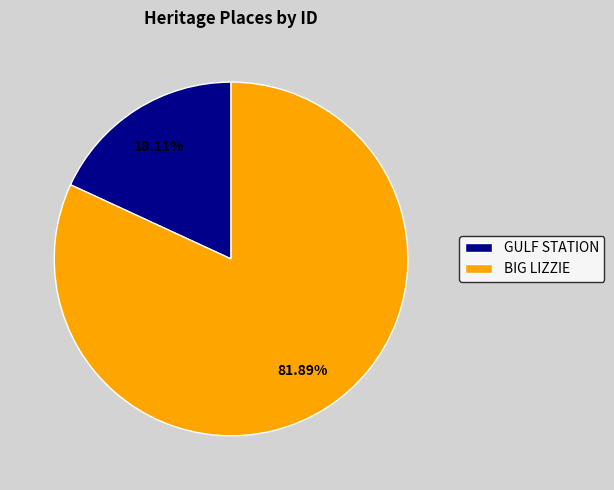

What percentage do BIG LIZZIE and GULF STATION together represent?

100.0%